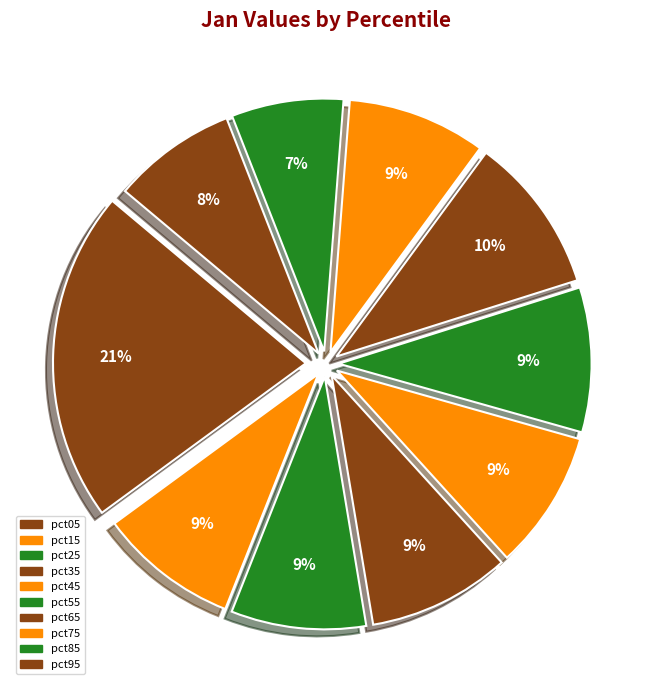

How many segments does this pie chart have?

10